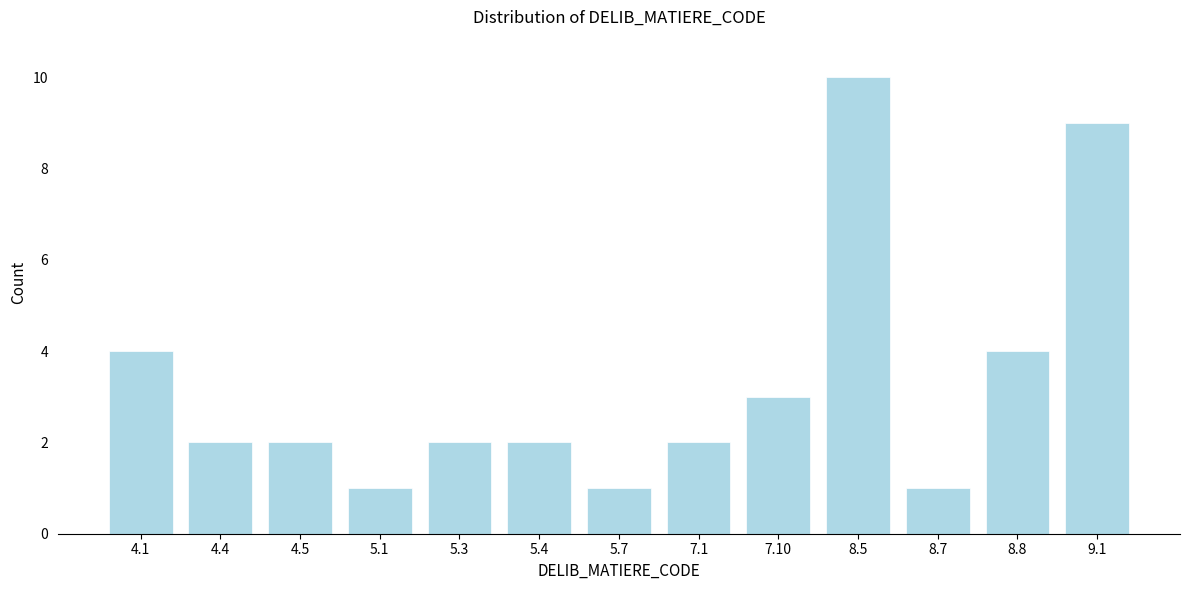

Reading right to left, what are all the values shown in this chart?

9	4	1	10	3	2	1	2	2	1	2	2	4